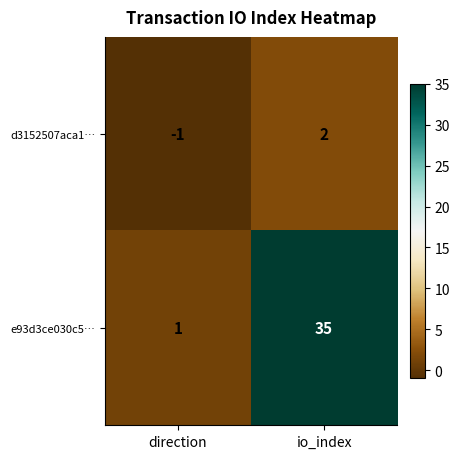

The value of e93d3ce030c5… at io_index is 35. True or false?

True